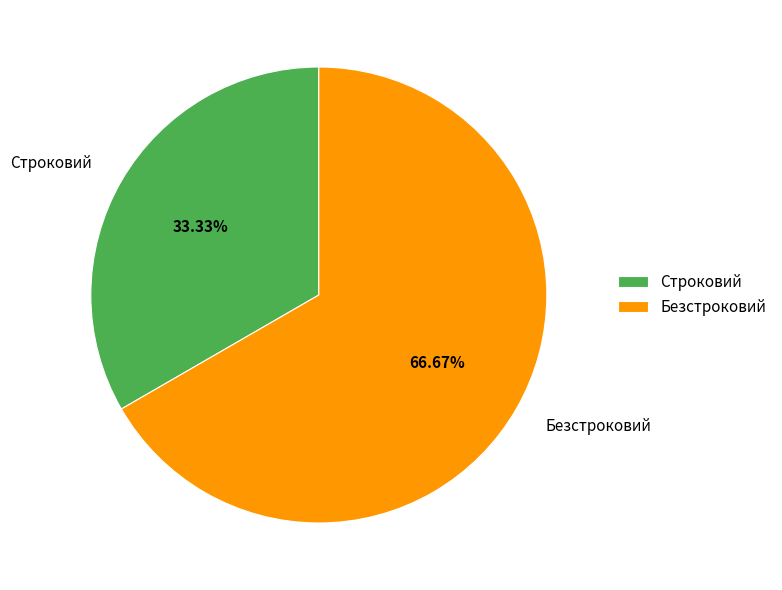

Approximately how many times larger is the value at Безстроковий compared to Строковий?

2.0